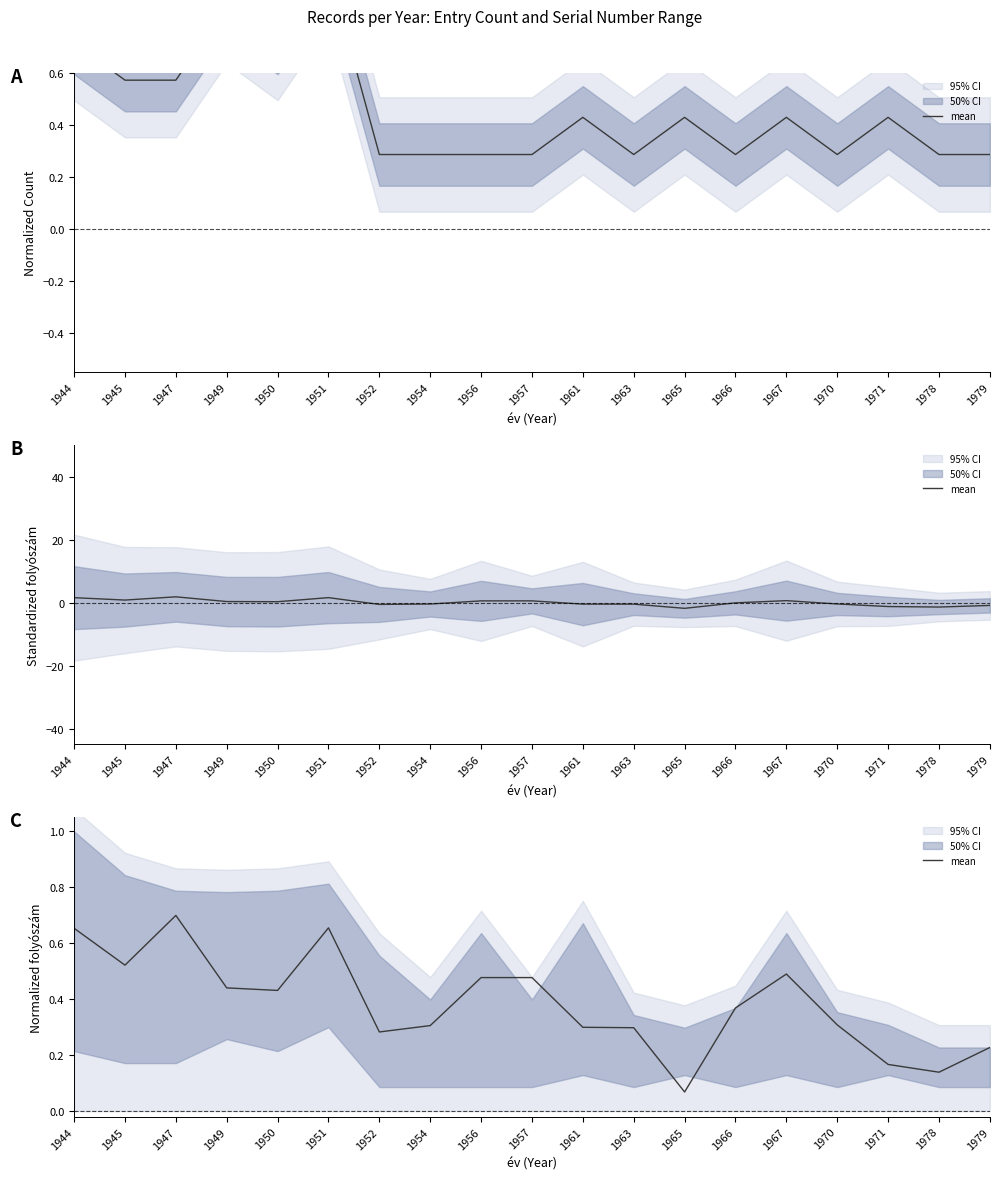

What is the maximum value shown in the chart?

0.7